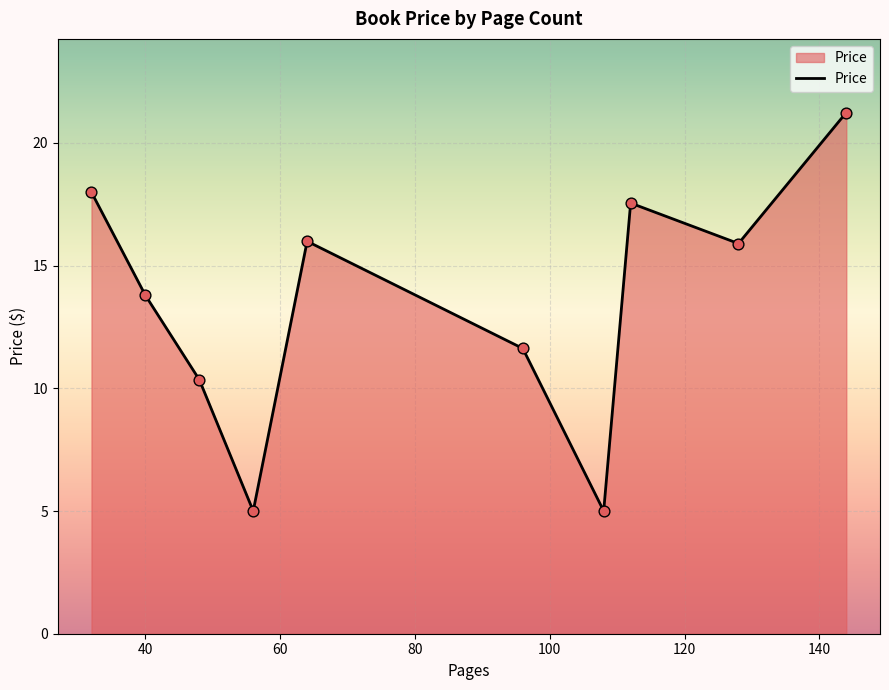

What is the difference between the maximum and minimum values?

16.2